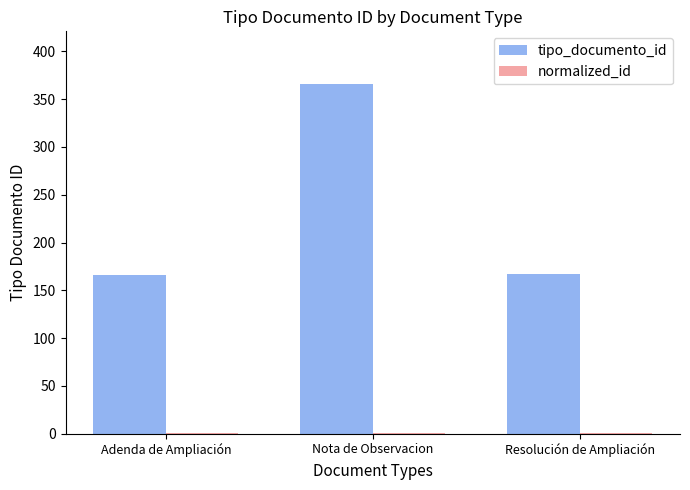

Is it true that tipo_documento_id equals 166.0 at Adenda de Ampliación?

True